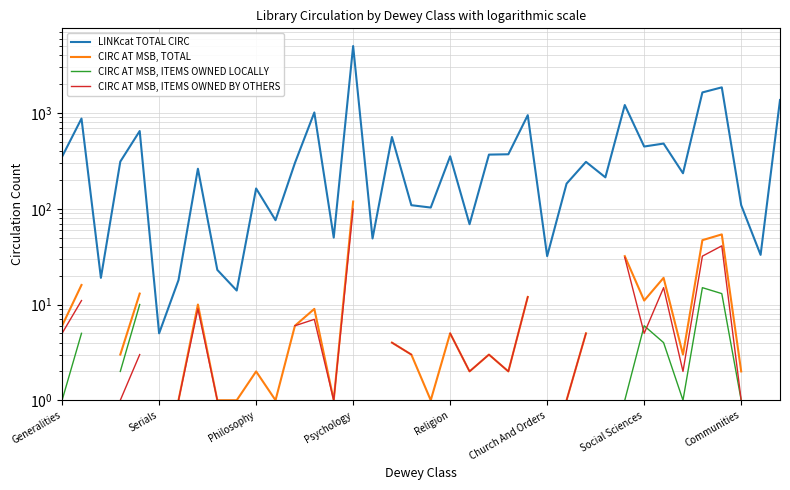

How many distinct data groups are displayed?

4